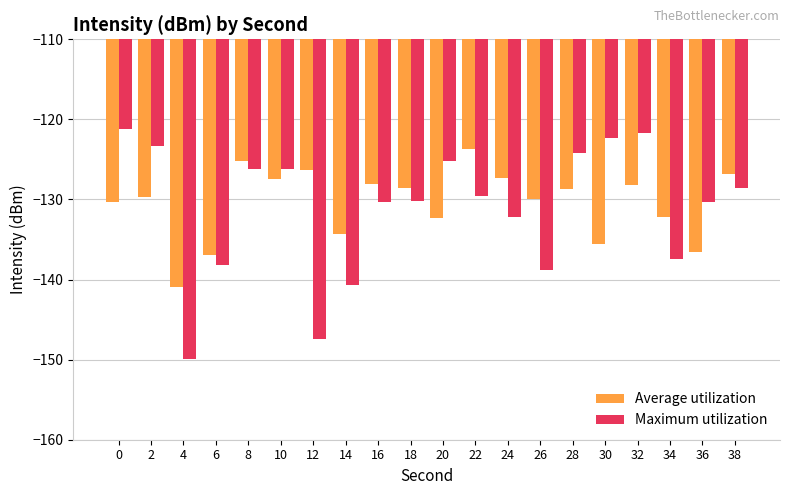

What is the difference between the highest and lowest values at 22?

5.9